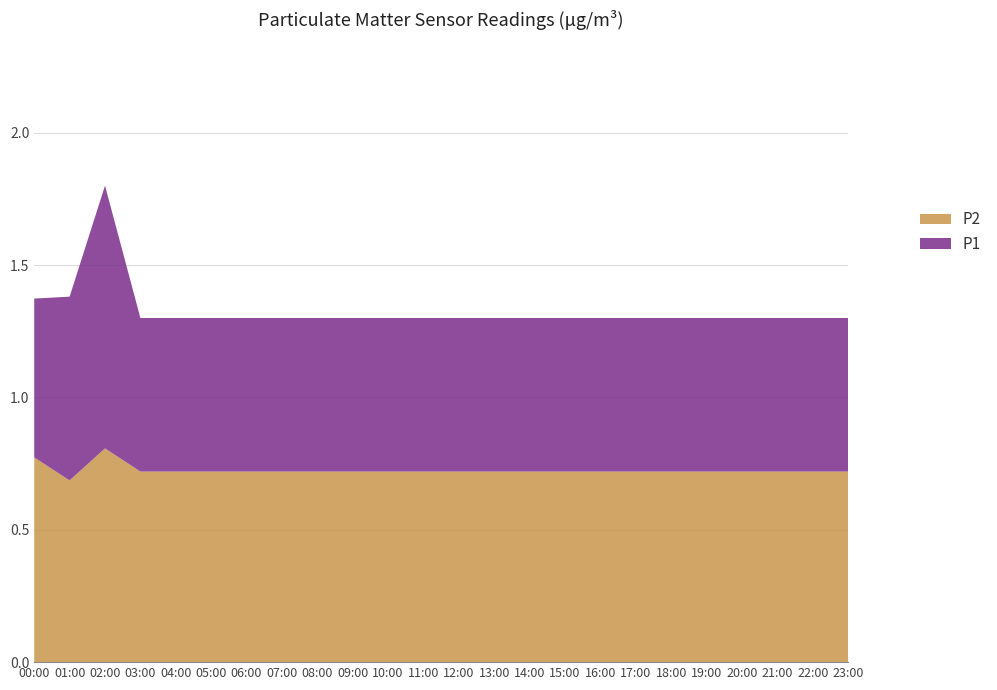

What is the minimum value for P2?

0.7